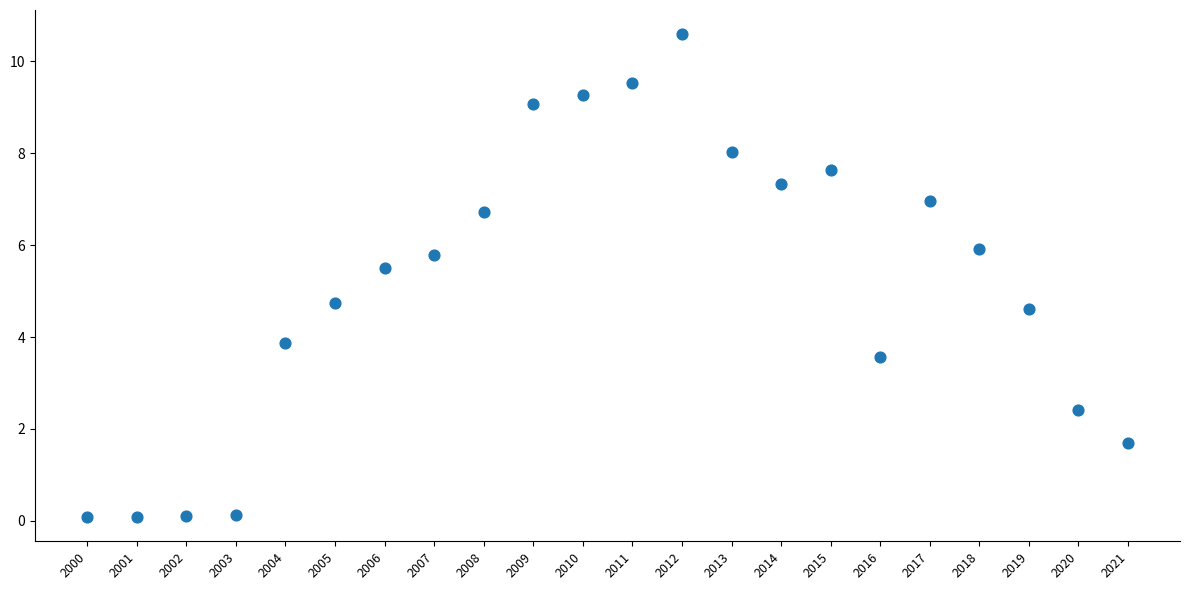

What is the range of Y values (max minus min)?

10.5